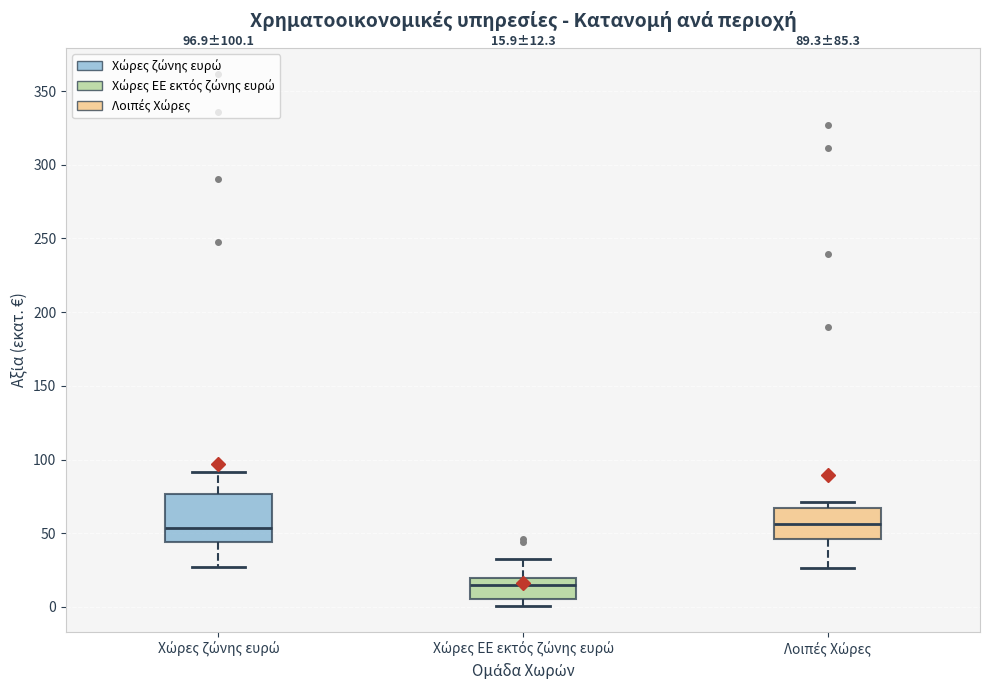

Which box's median line is the lowest?

Χώρες EE εκτός ζώνης ευρώ